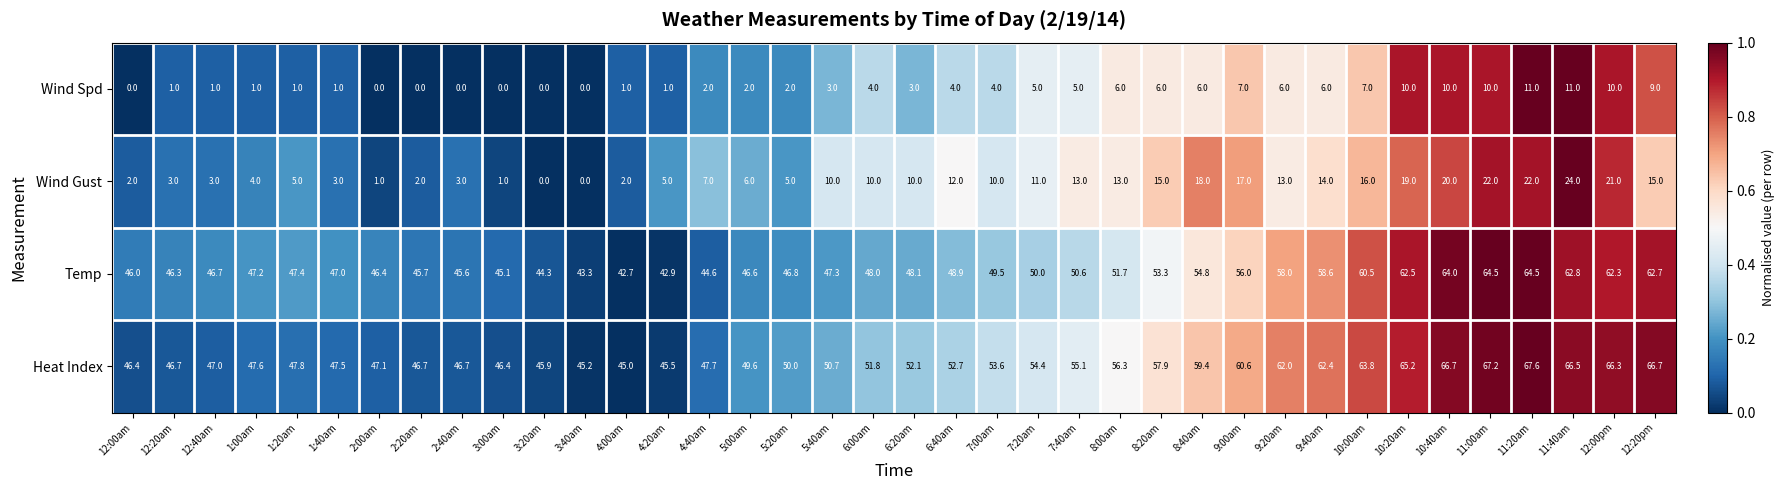

At 12:20am, list the series in order from smallest to largest.

Wind Spd, Wind Gust, Temp, Heat Index